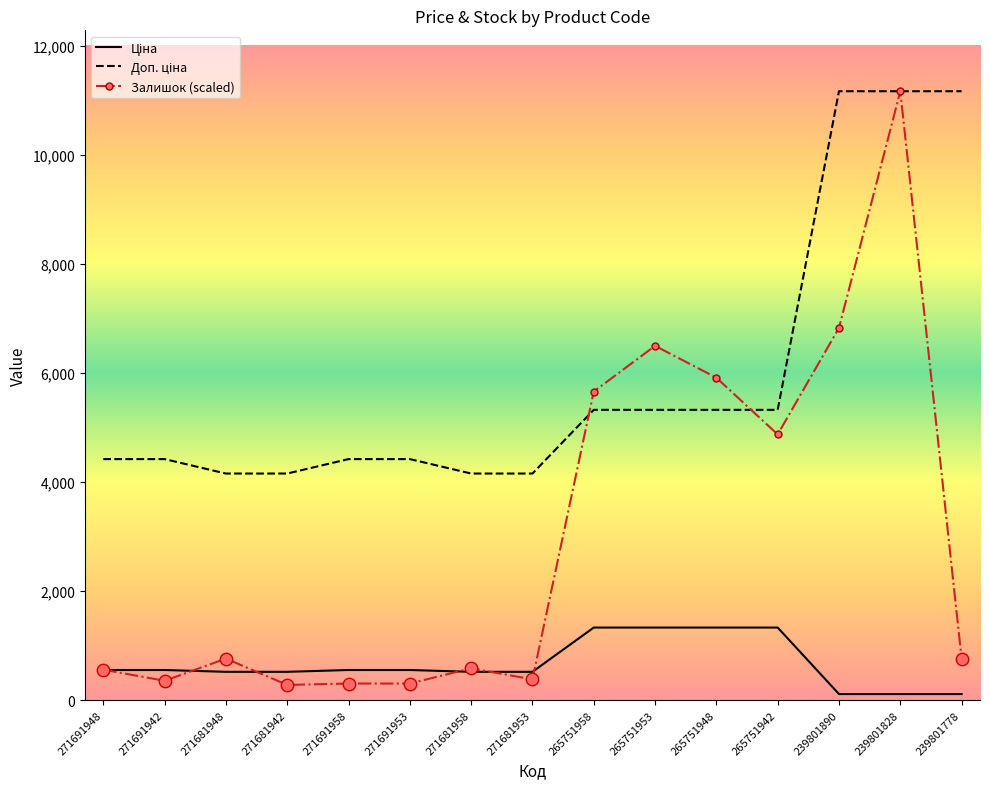

At how many categories does at least one series exceed 3573?

15